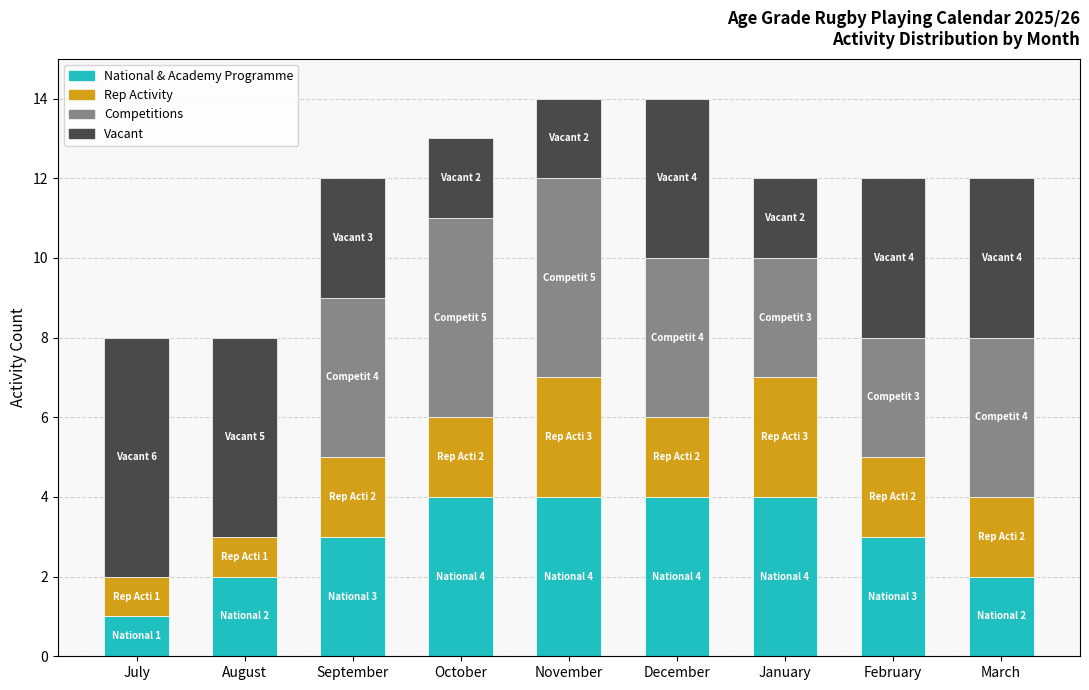

What is the approximate value of National & Academy Programme at December?

4